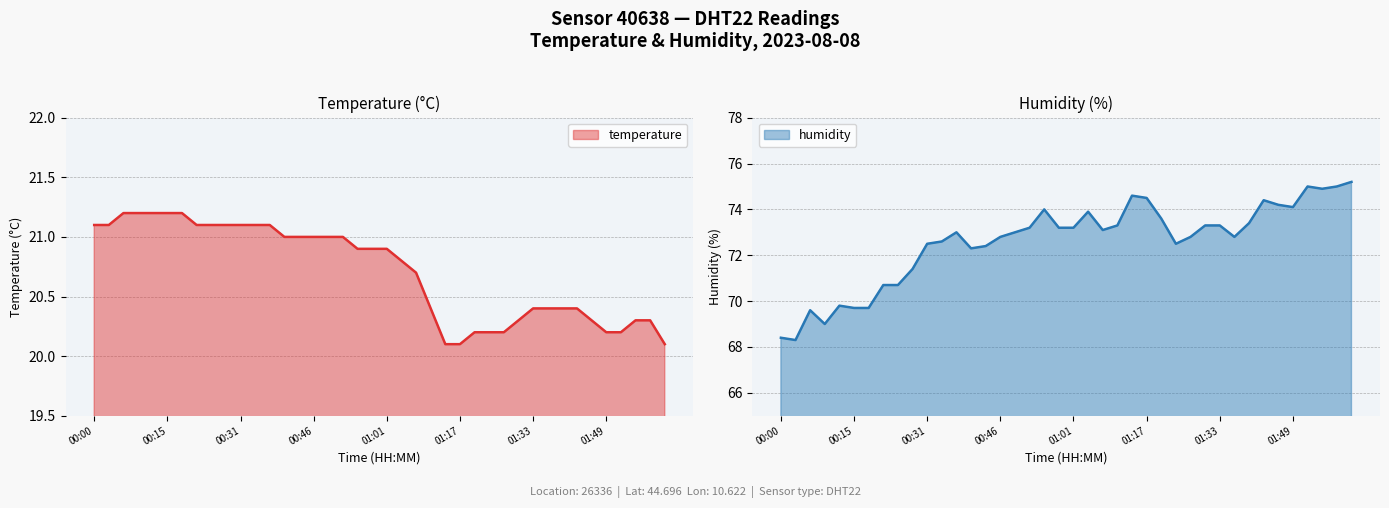

Reading left to right, extract all data points from this chart.

temperature: 00:00=21.1	00:03=21.1	00:06=21.2	00:09=21.2	00:12=21.2	00:15=21.2	00:18=21.2	00:21=21.1	00:24=21.1	00:27=21.1	00:31=21.1	00:34=21.1	00:37=21.1	00:40=21.0	00:43=21.0	00:46=21.0	00:49=21.0	00:52=21.0	00:55=20.9	00:58=20.9	01:01=20.9	01:04=20.8	01:08=20.7	01:11=20.4	01:14=20.1	01:17=20.1	01:20=20.2	01:24=20.2	01:27=20.2	01:30=20.3	01:33=20.4	01:36=20.4	01:39=20.4	01:42=20.4	01:45=20.3	01:49=20.2	01:52=20.2	01:55=20.3	01:58=20.3	02:01=20.1
humidity: 00:00=68.4	00:03=68.3	00:06=69.6	00:09=69.0	00:12=69.8	00:15=69.7	00:18=69.7	00:21=70.7	00:24=70.7	00:27=71.4	00:31=72.5	00:34=72.6	00:37=73.0	00:40=72.3	00:43=72.4	00:46=72.8	00:49=73.0	00:52=73.2	00:55=74.0	00:58=73.2	01:01=73.2	01:04=73.9	01:08=73.1	01:11=73.3	01:14=74.6	01:17=74.5	01:20=73.6	01:24=72.5	01:27=72.8	01:30=73.3	01:33=73.3	01:36=72.8	01:39=73.4	01:42=74.4	01:45=74.2	01:49=74.1	01:52=75.0	01:55=74.9	01:58=75.0	02:01=75.2